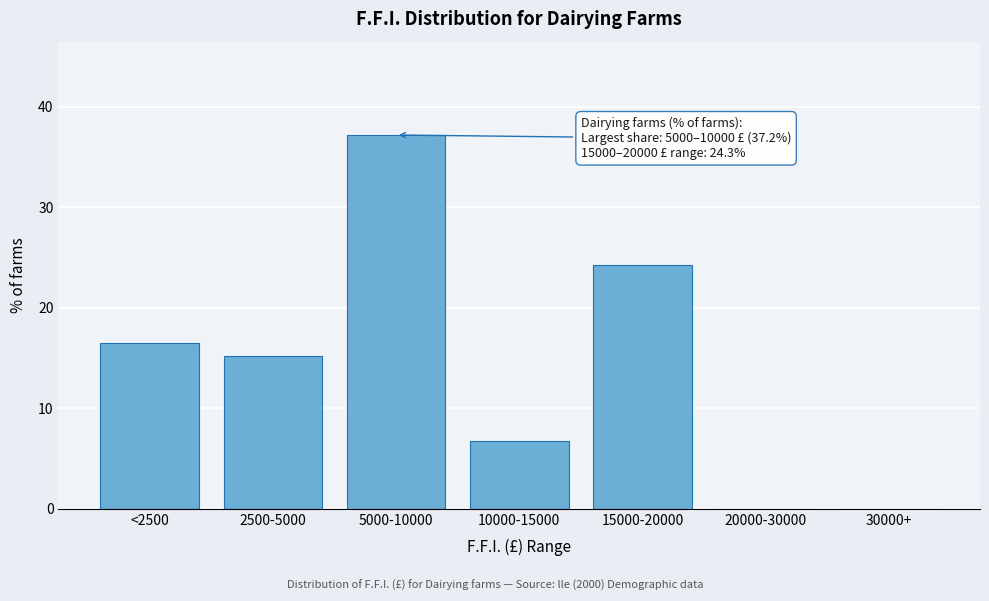

Reading left to right, extract all data points from this chart.

<2500=16.5	2500-5000=15.2	5000-10000=37.2	10000-15000=6.7	15000-20000=24.3	20000-30000=0.0	30000+=0.0